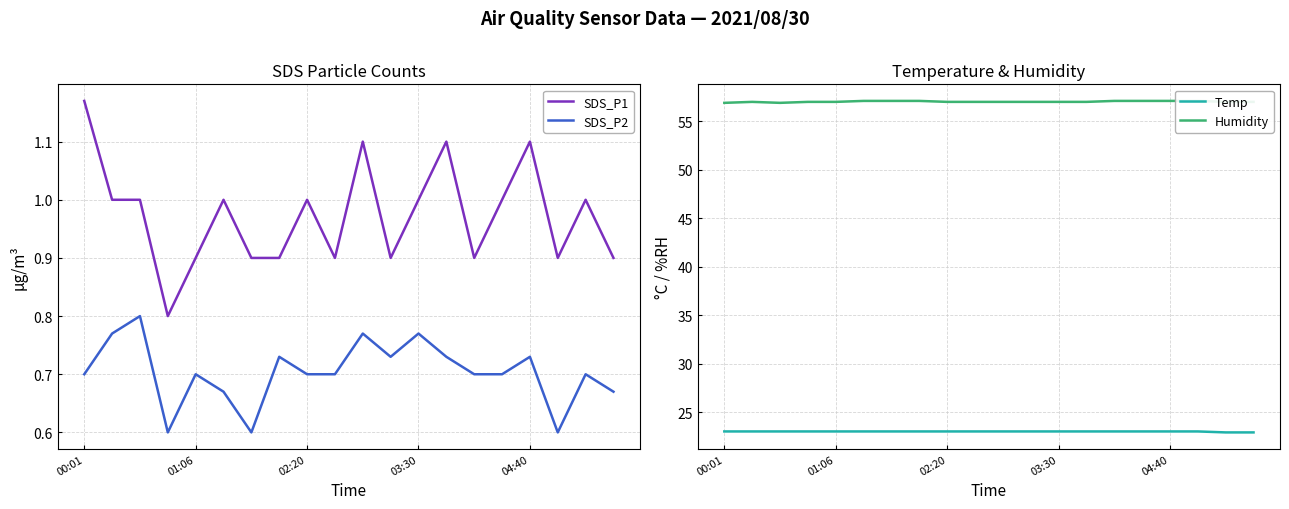

What is the maximum value for Temp?

23.0